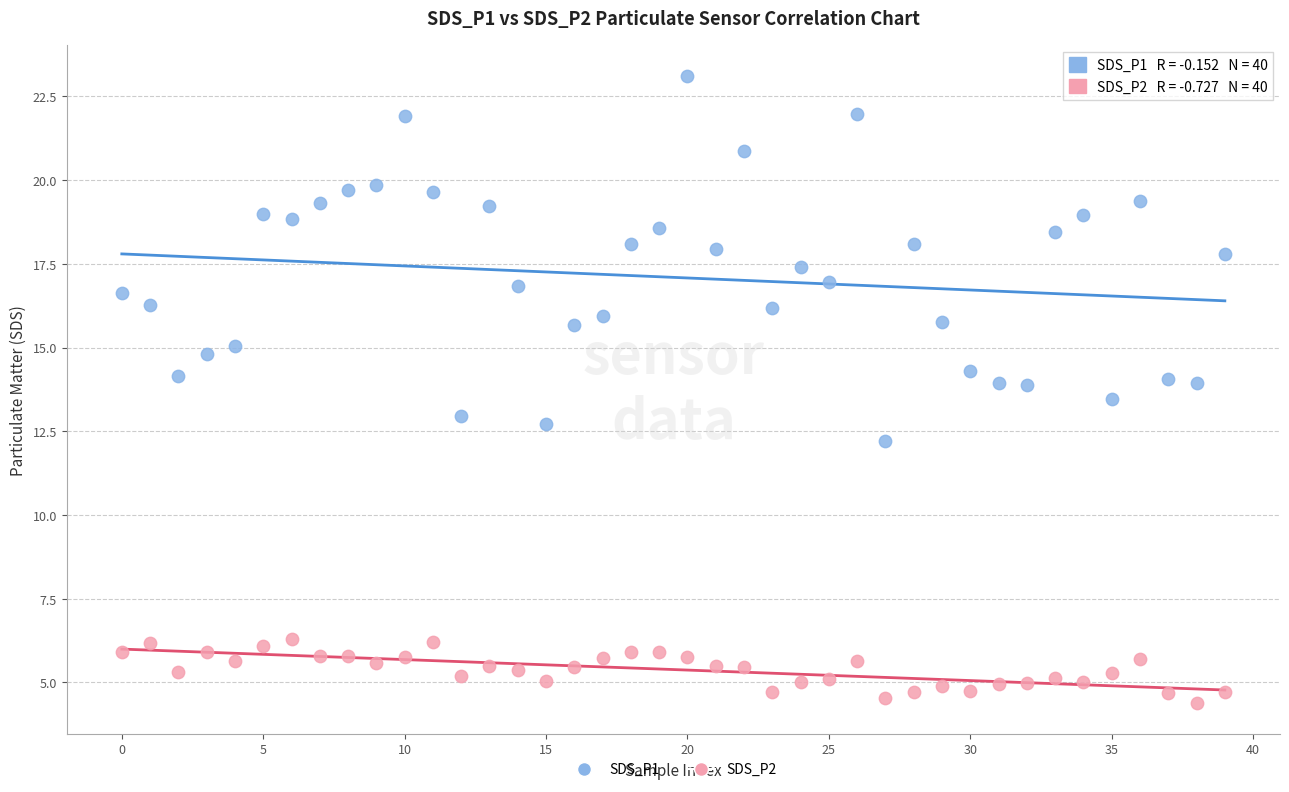

Which series has the largest Y range (max minus min)?

SDS_P1